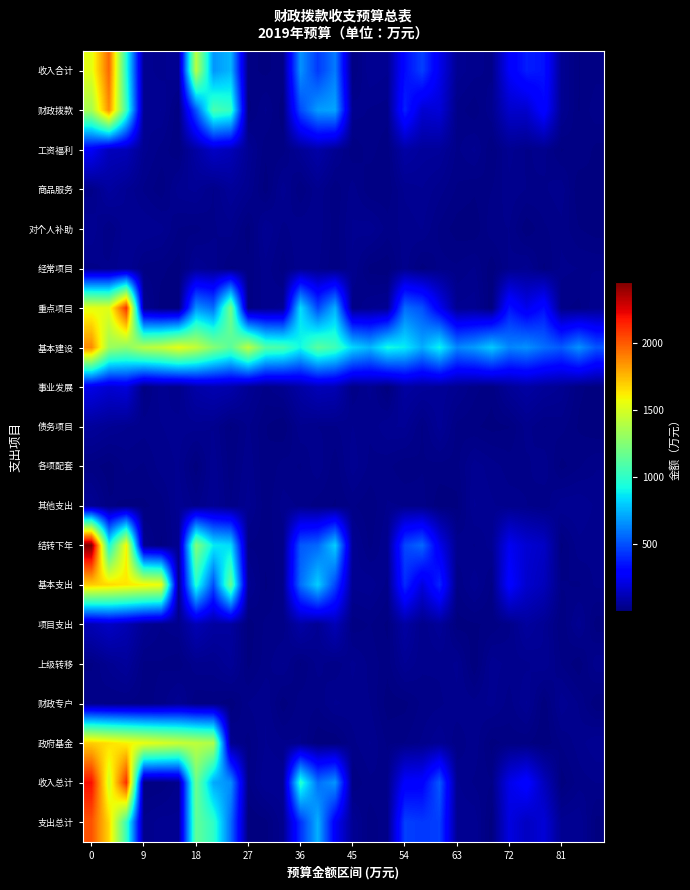

List the series in order of their peak value, lowest first.

各项配套, 经常项目, 财政专户, 其他支出, 对个人补助, 上级转移, 债务项目, 商品服务, 项目支出, 事业发展, 工资福利, 基本支出, 政府基金, 财政拨款, 基本建设, 收入合计, 支出总计, 重点项目, 收入总计, 结转下年